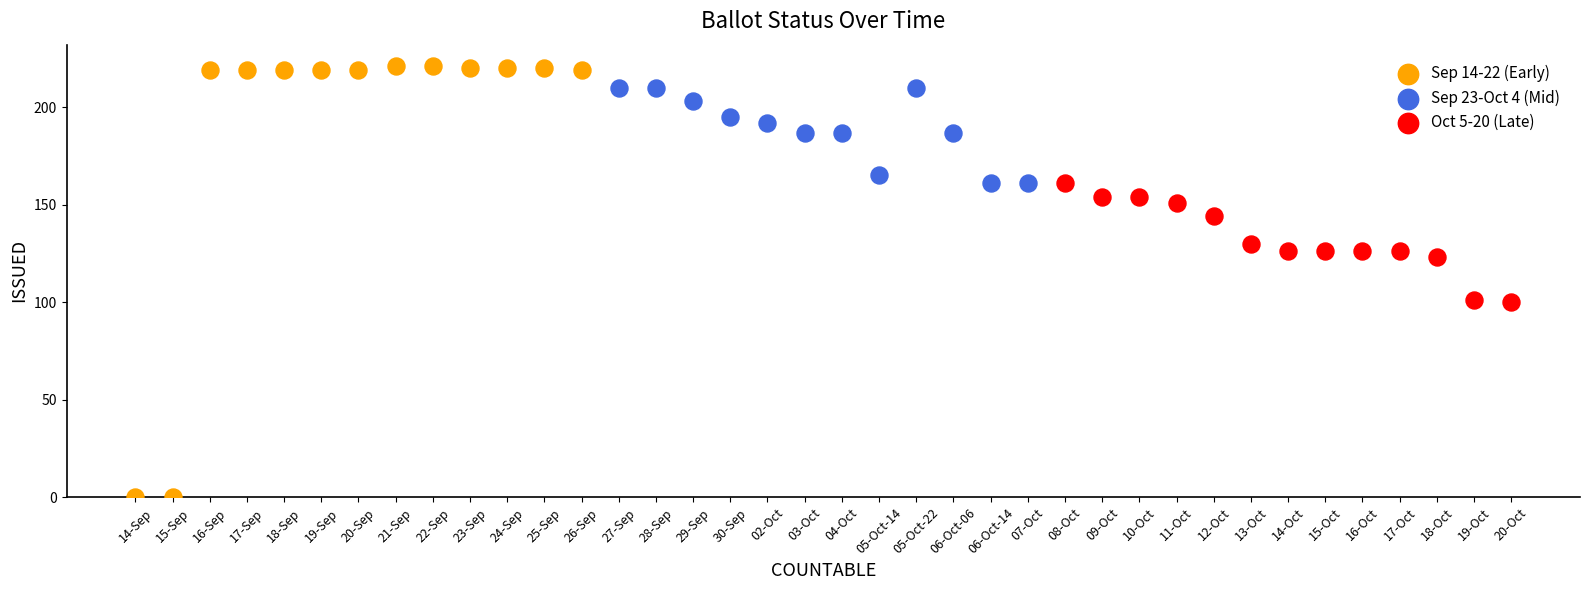

Which series reaches the maximum Y coordinate?

Sep 14-22 (Early)